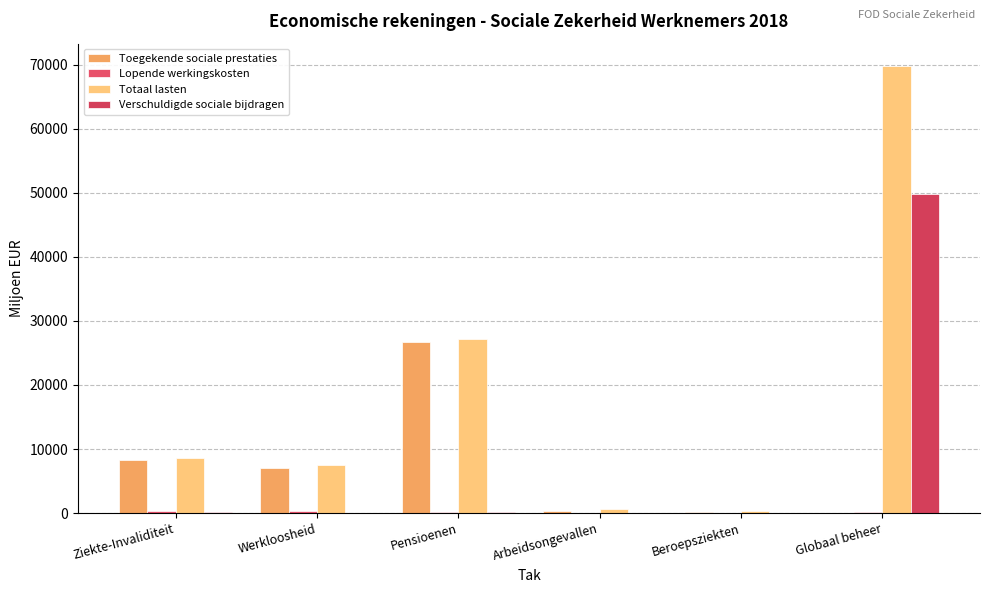

What is the average value of the Toegekende sociale prestaties series?

7104.8